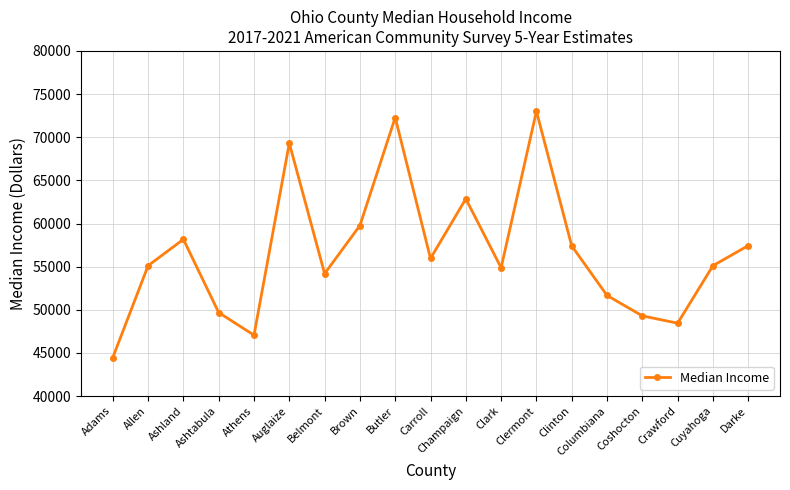

What is the label of the 2nd point from the left?

Allen